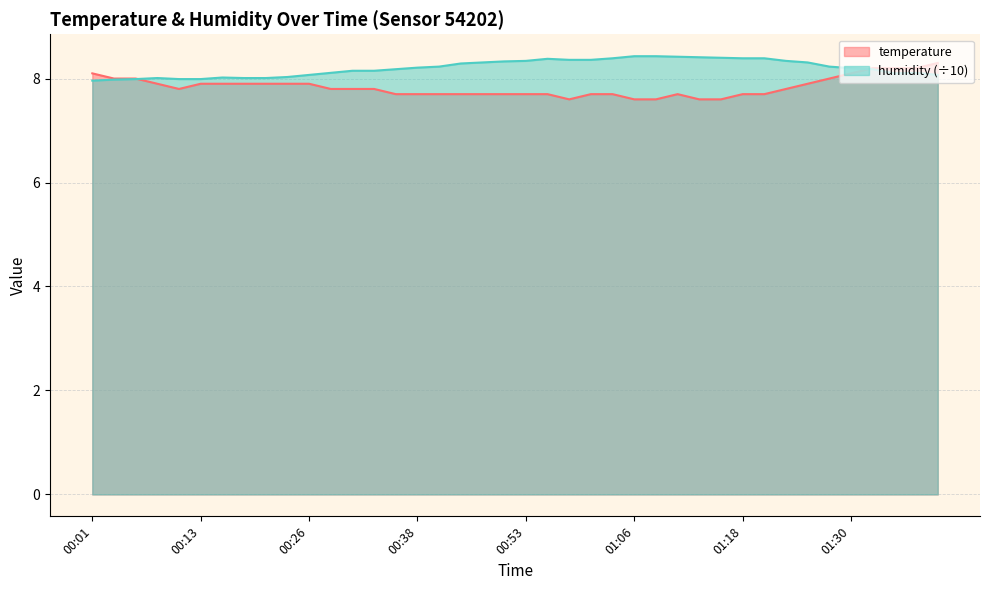

At which category does temperature reach its first local valley?

00:11